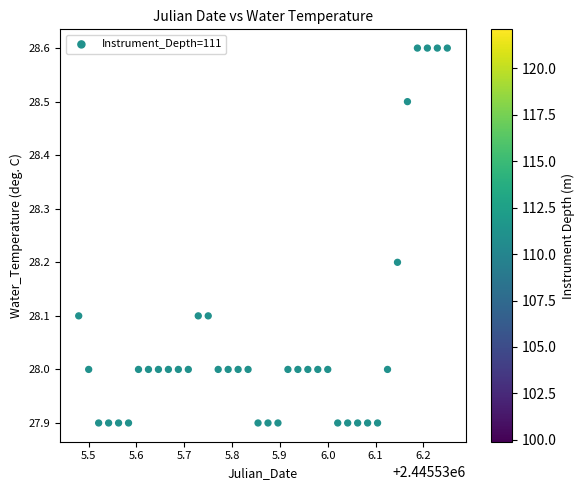

What is the range of Y values (max minus min)?

0.7